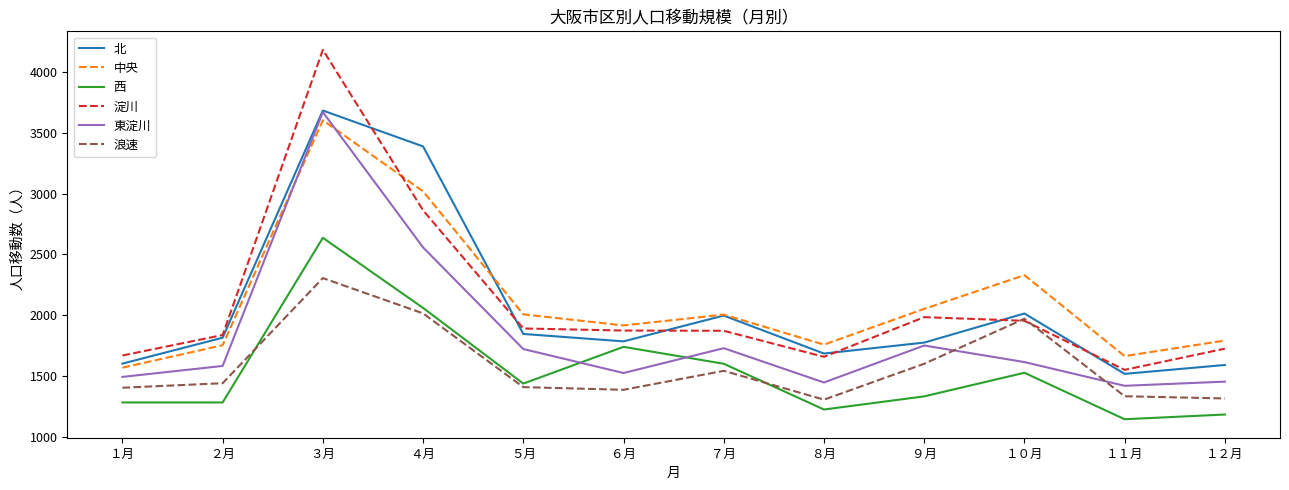

At which category is the sum across all series the highest?

３月